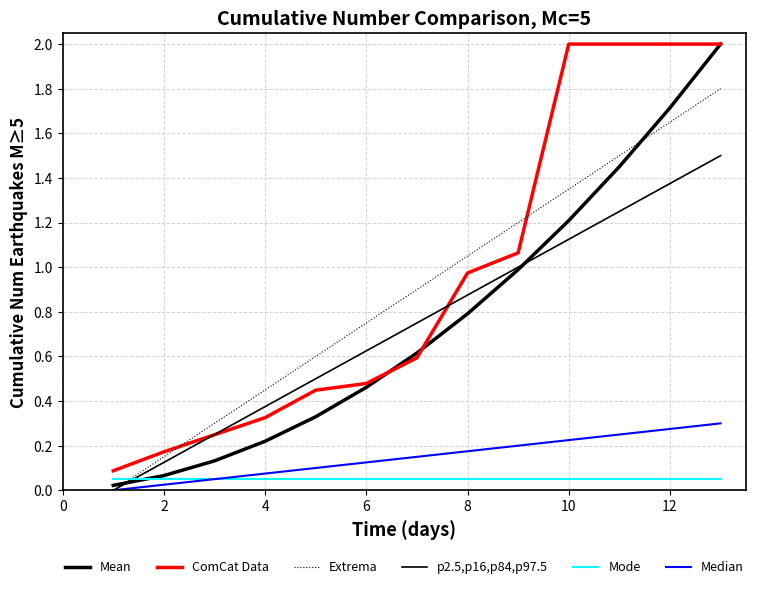

Is this an area chart (filled region under the line)?

No